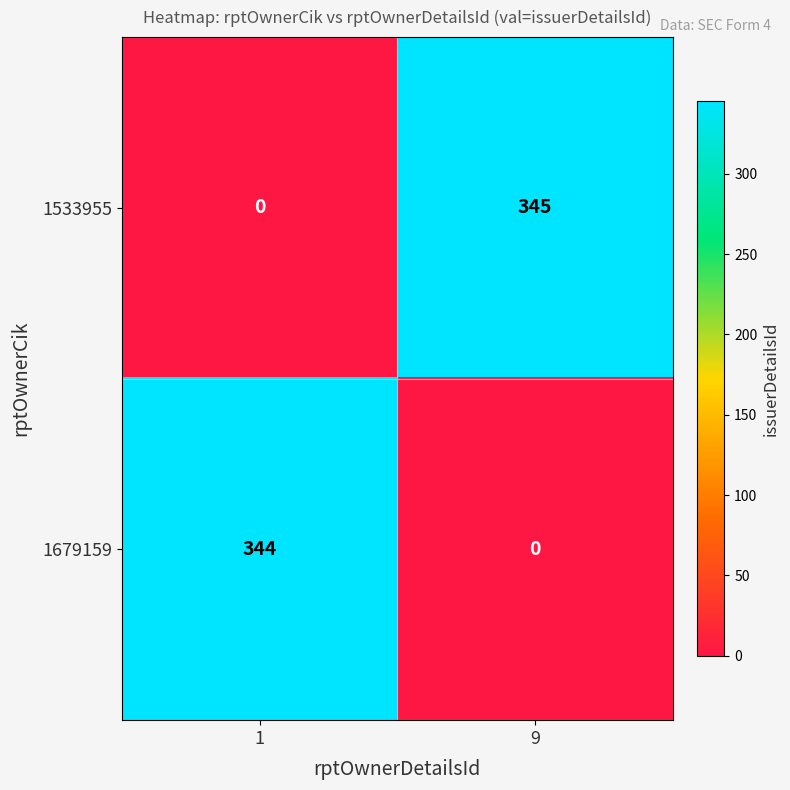

What is the approximate value of 1533955 at 9, to the nearest 50?

350